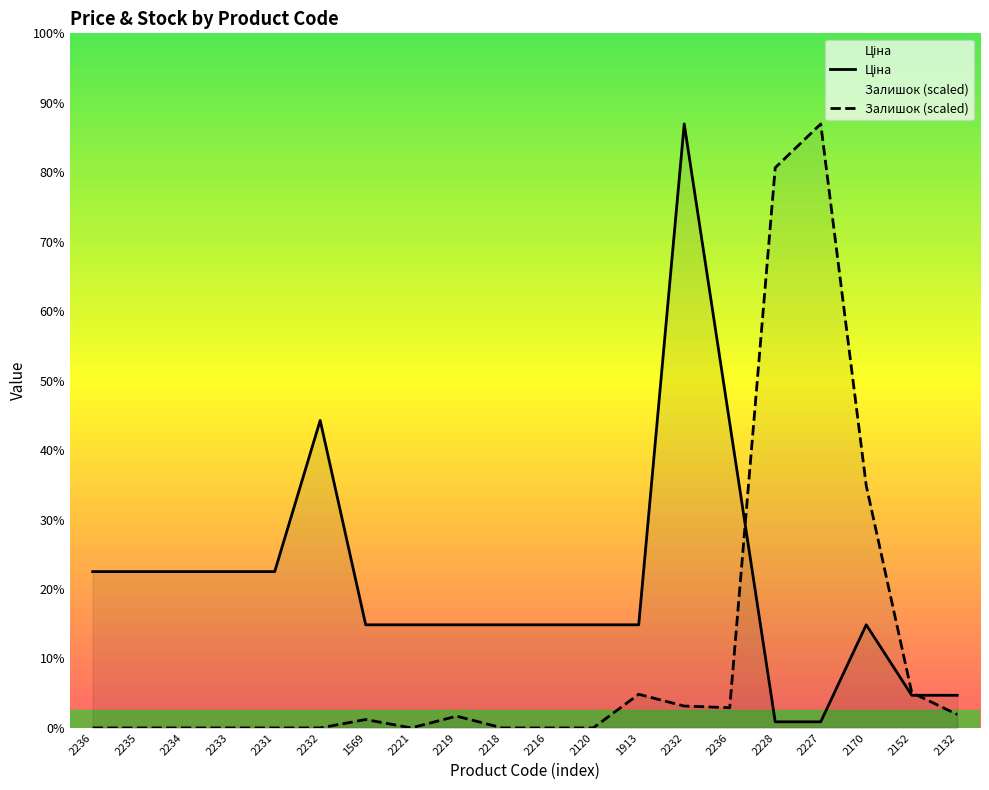

How many times do Залишок (scaled) and Ціна cross each other?

2